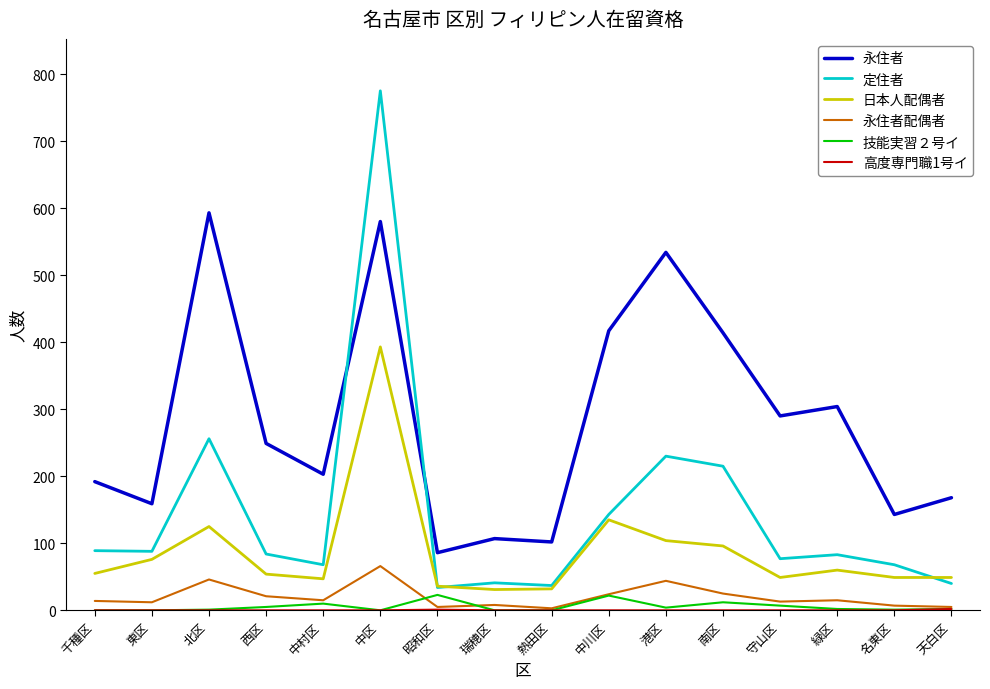

Where is 永住者 nearest to the value 339?

緑区